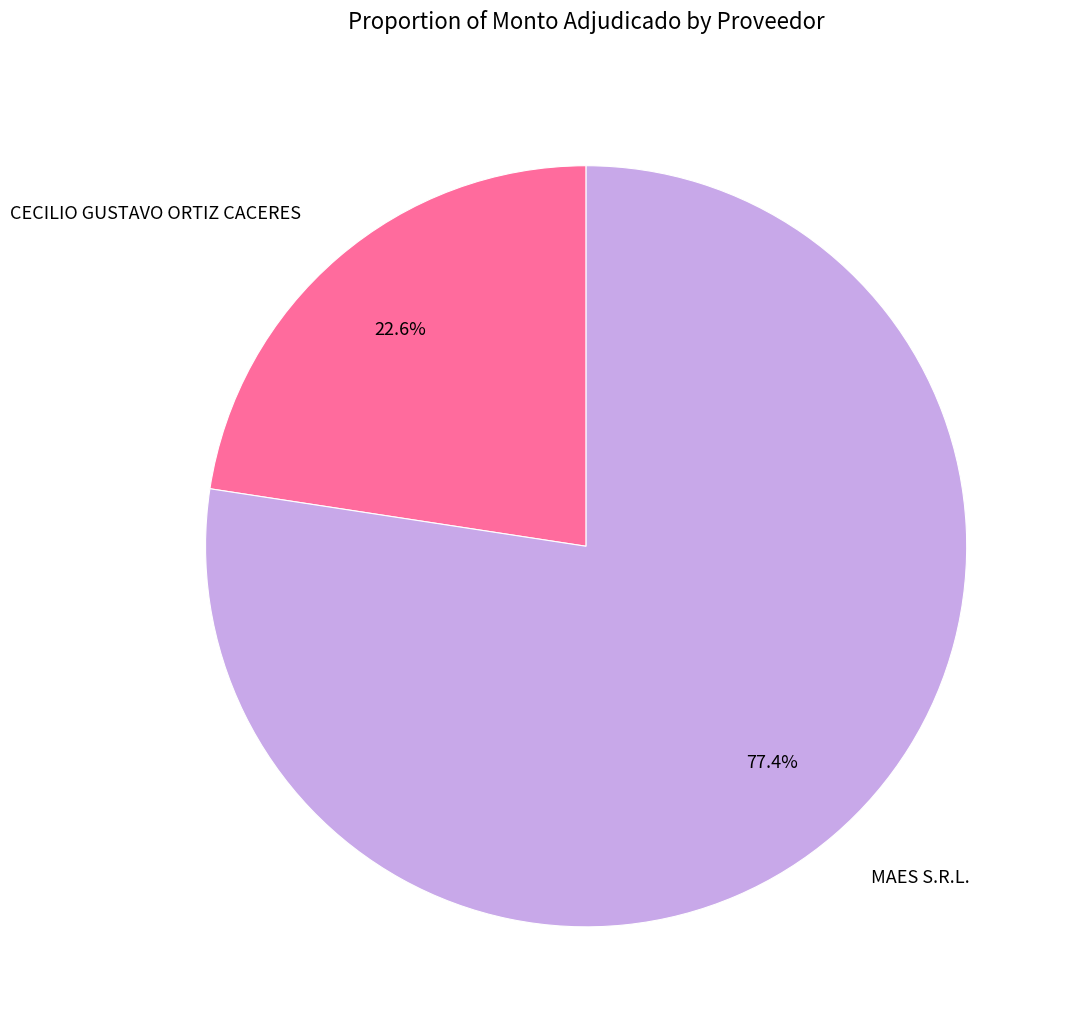

Is it true that MAES S.R.L. is 77% of the pie?

True